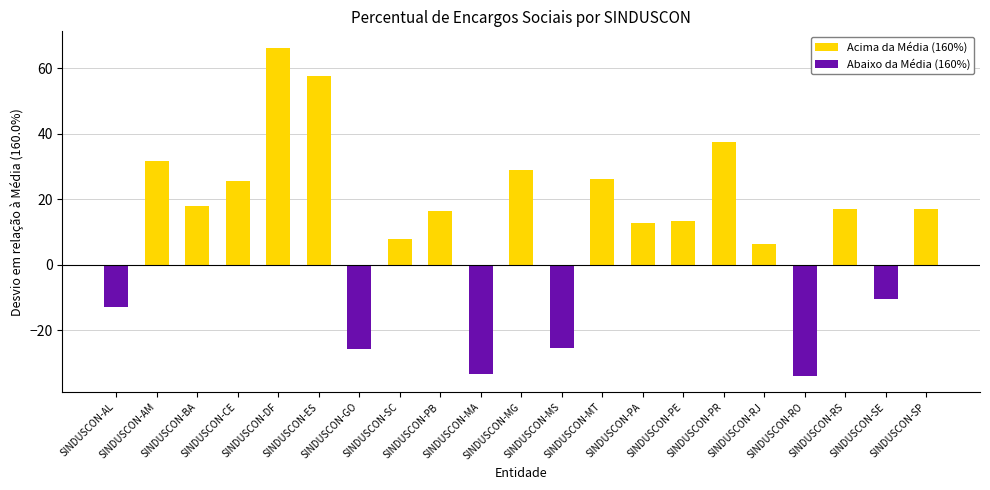

List the series in order of their overall mean, highest first.

Acima da Média (160%), Abaixo da Média (160%)